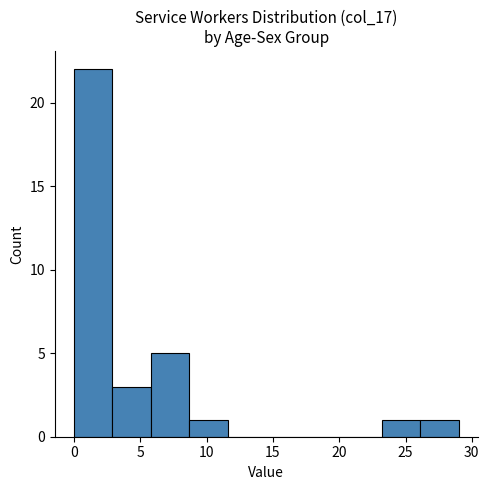

What is the height of the bar covering 0.0 to 2.9 on the x-axis? Neither the bar edges nor the heights are printed on the chart, so give them approximately, as read against the axes.

22